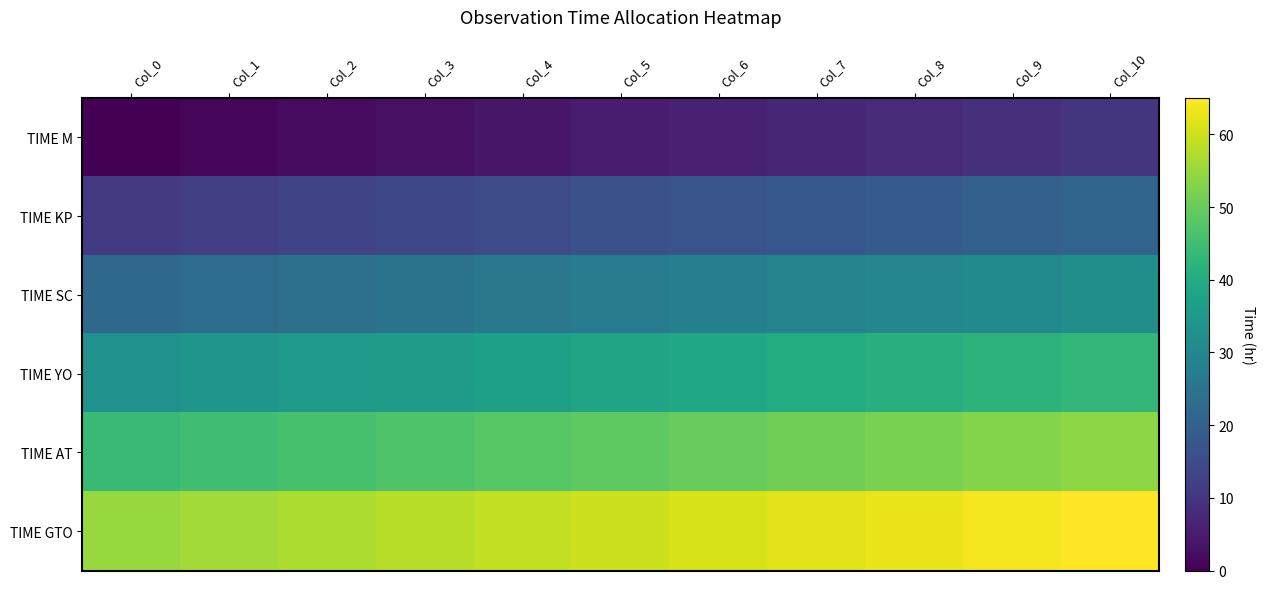

Reading right to left, extract all data points from this chart.

TIME M: Col_10=10	Col_9=9	Col_8=8	Col_7=7	Col_6=6	Col_5=5	Col_4=4	Col_3=3	Col_2=2	Col_1=1	Col_0=0
TIME KP: Col_10=21	Col_9=20	Col_8=19	Col_7=18	Col_6=17	Col_5=16	Col_4=15	Col_3=14	Col_2=13	Col_1=12	Col_0=11
TIME SC: Col_10=32	Col_9=31	Col_8=30	Col_7=29	Col_6=28	Col_5=27	Col_4=26	Col_3=25	Col_2=24	Col_1=23	Col_0=22
TIME YO: Col_10=43	Col_9=42	Col_8=41	Col_7=40	Col_6=39	Col_5=38	Col_4=37	Col_3=36	Col_2=35	Col_1=34	Col_0=33
TIME AT: Col_10=54	Col_9=53	Col_8=52	Col_7=51	Col_6=50	Col_5=49	Col_4=48	Col_3=47	Col_2=46	Col_1=45	Col_0=44
TIME GTO: Col_10=65	Col_9=64	Col_8=63	Col_7=62	Col_6=61	Col_5=60	Col_4=59	Col_3=58	Col_2=57	Col_1=56	Col_0=55